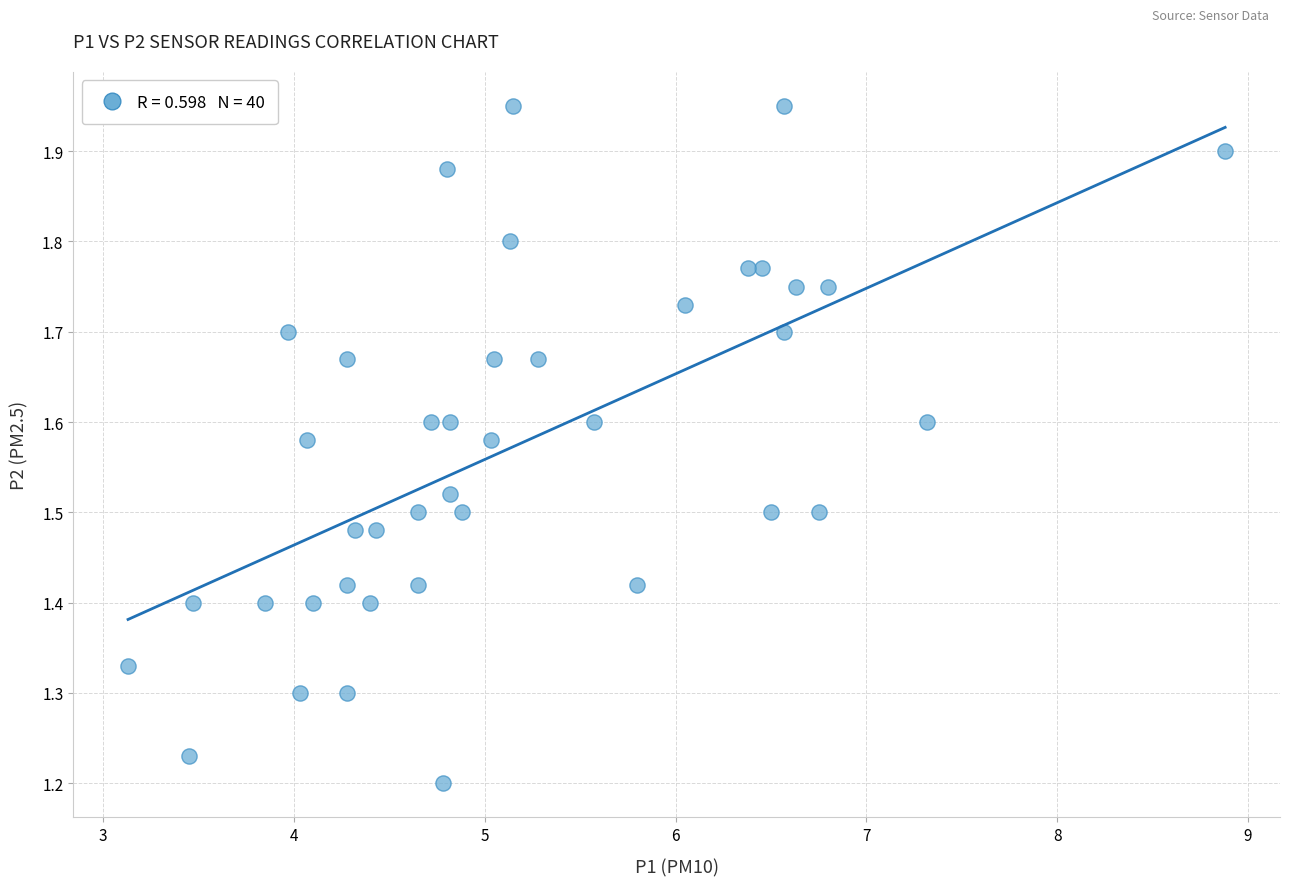

How many points are shown in the scatter plot?

40